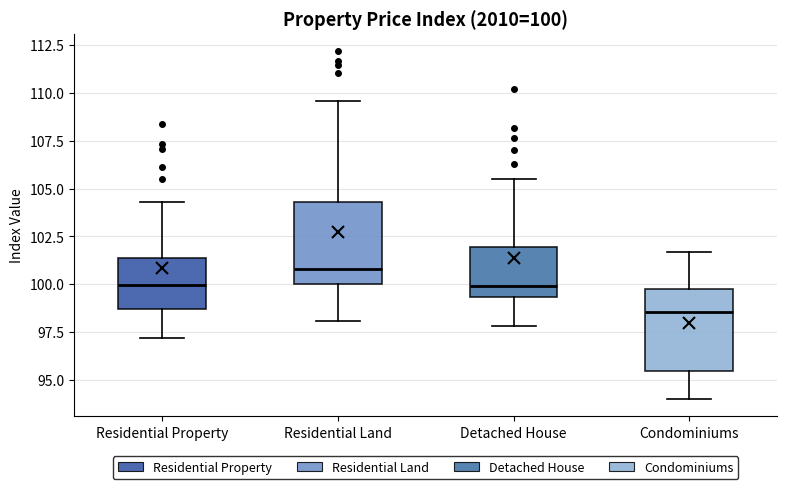

Which box has the lowest median line?

Condominiums